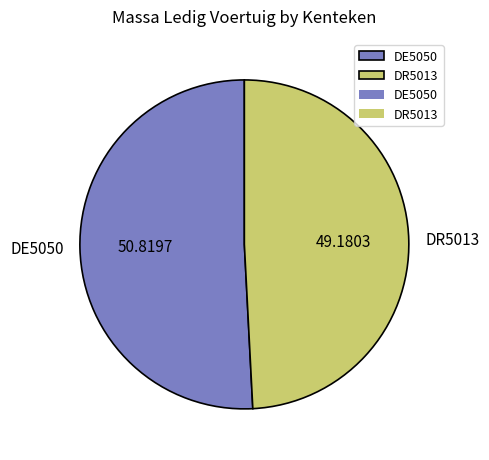

Rank the categories by value from highest to lowest.

DE5050, DR5013